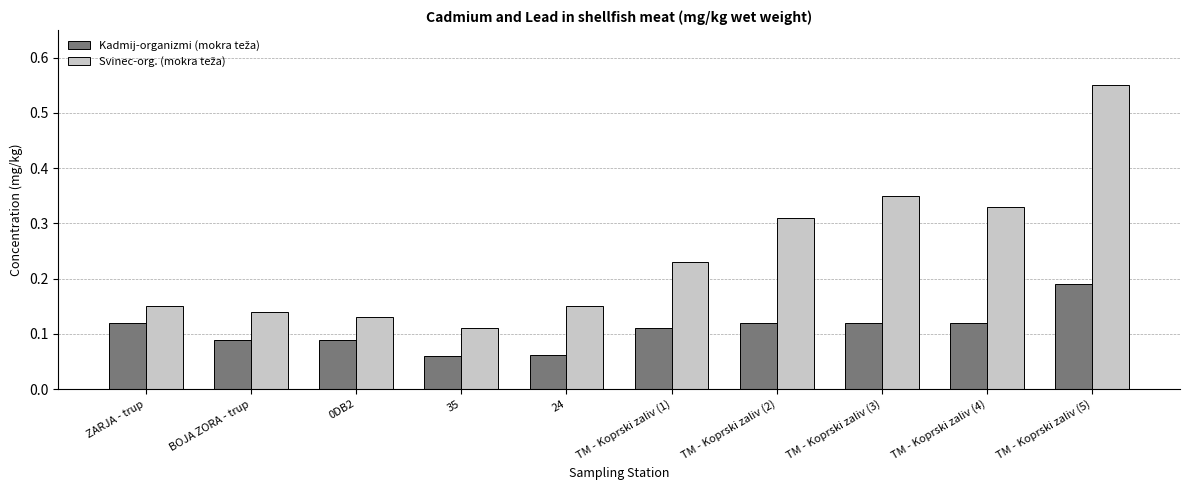

Are the bars horizontal?

No